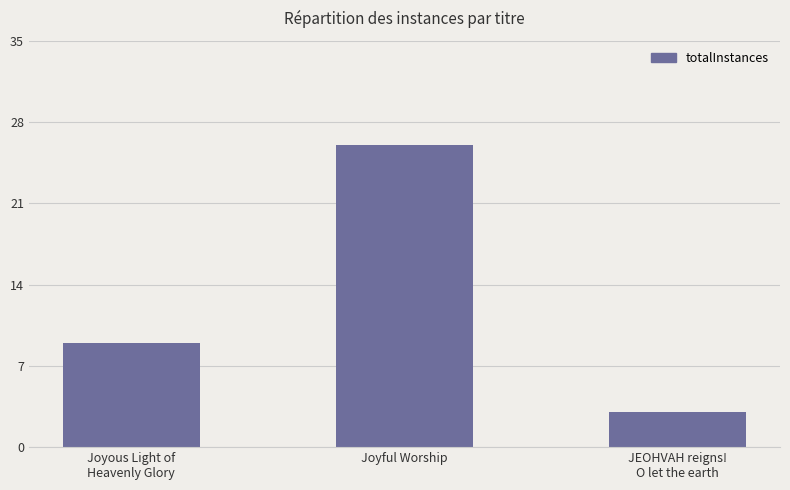

How many bars are there in total?

3